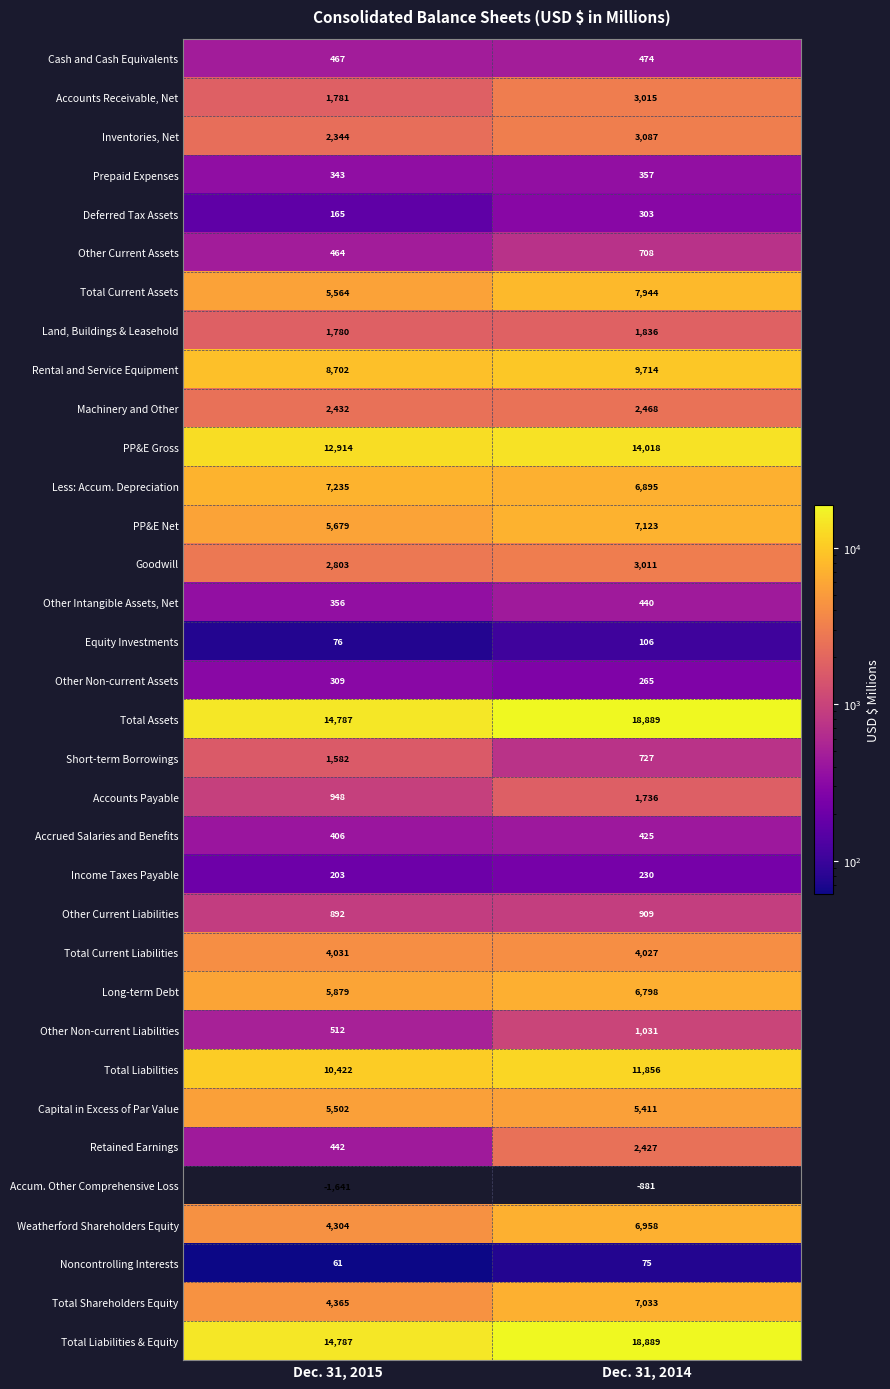

Which label corresponds to the smallest value in the chart?

Dec. 31, 2015